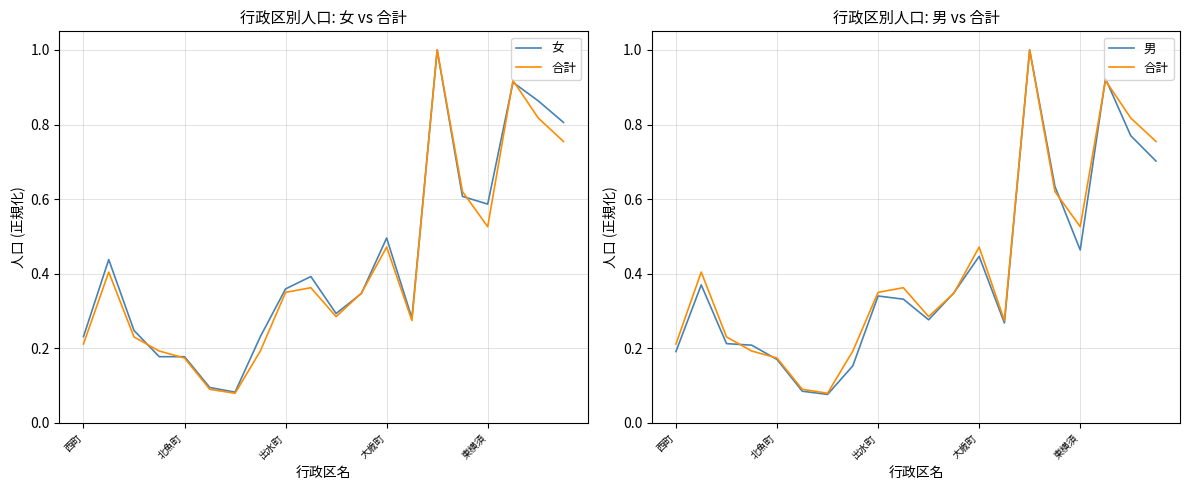

Does the chart display data point markers on the line(s)?

No